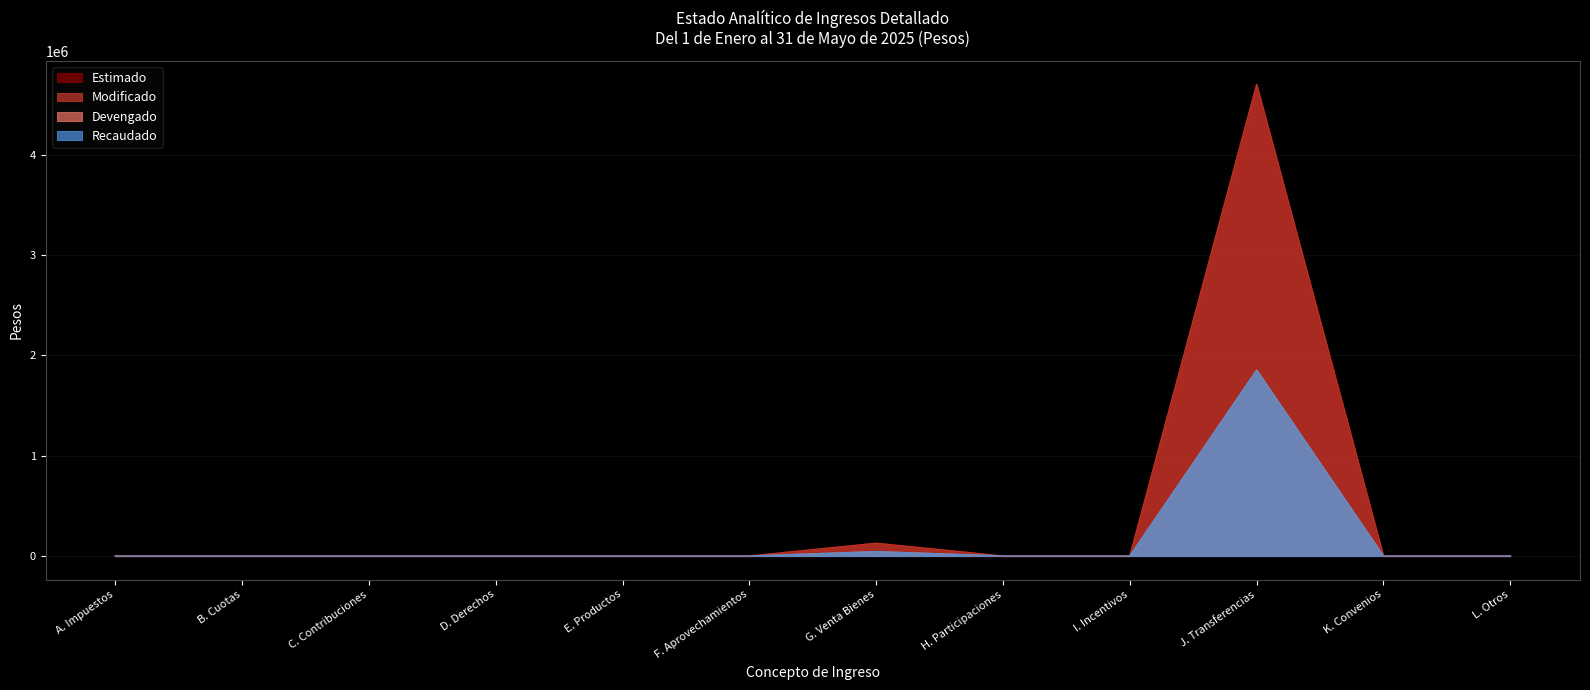

Is it true that Recaudado equals 0.0 at F. Aprovechamientos?

True